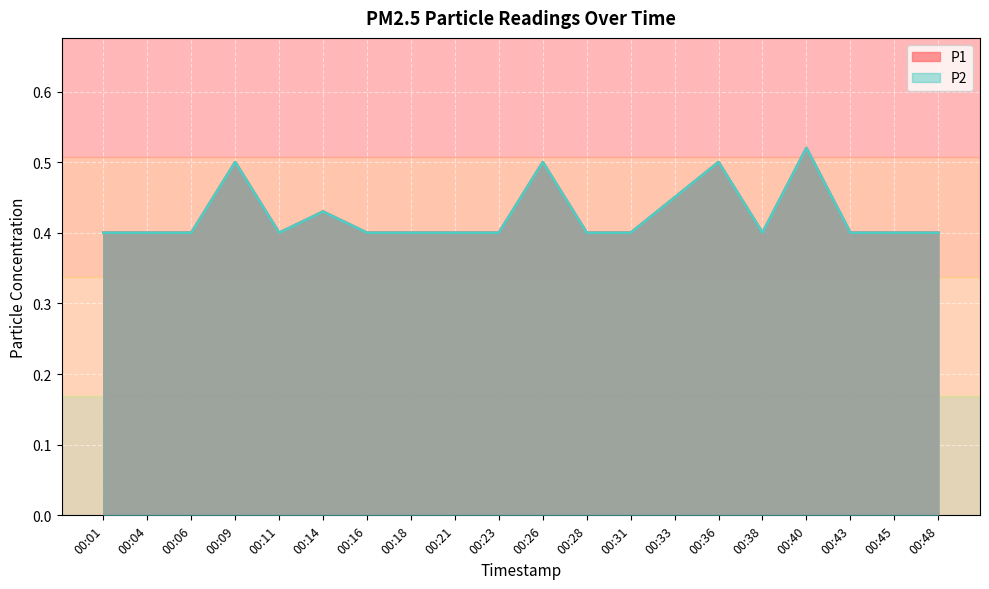

Is the value of P1 at 00:38 greater than the value of P2 at 00:43?

No